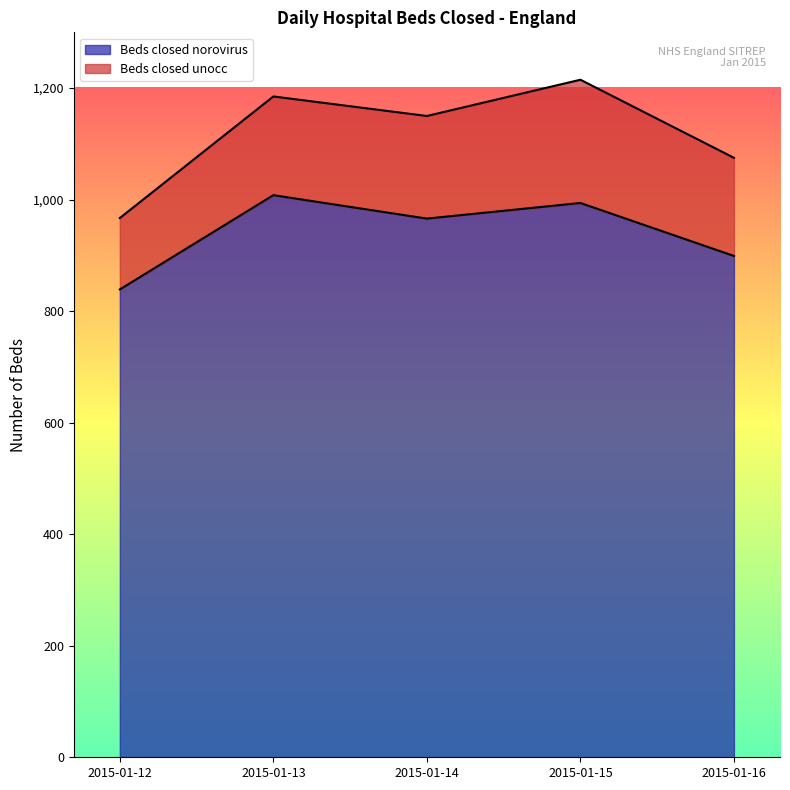

List the labels in order of value, largest first.

2015-01-13, 2015-01-15, 2015-01-14, 2015-01-16, 2015-01-12